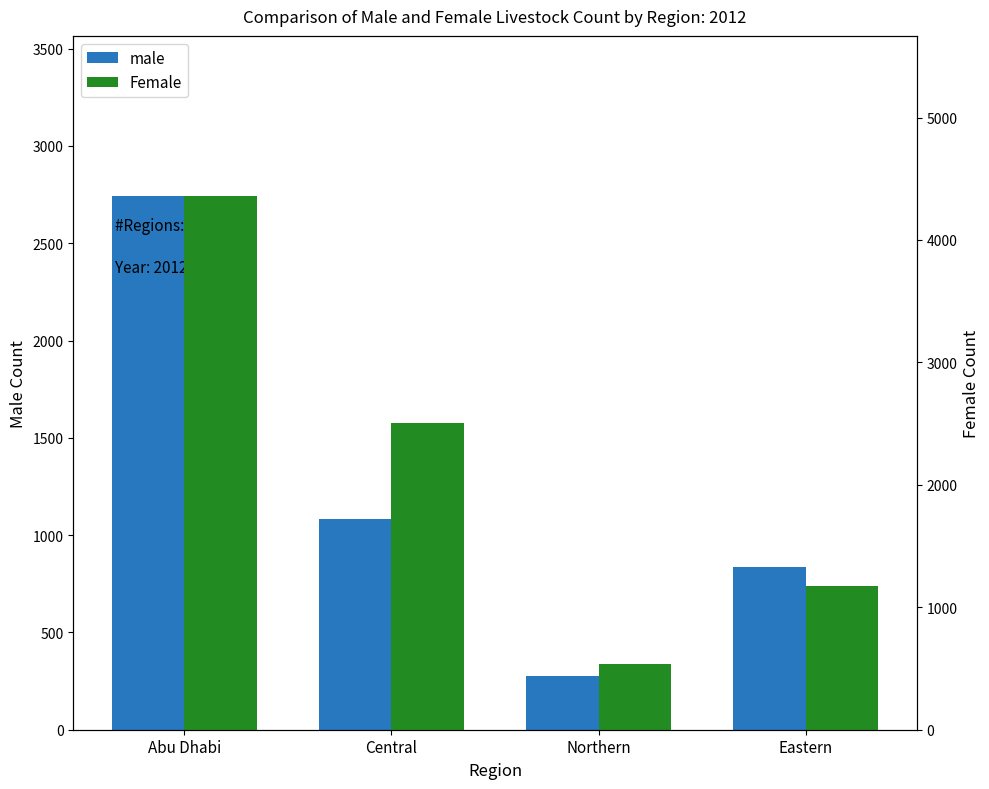

How many bars are there in total?

8